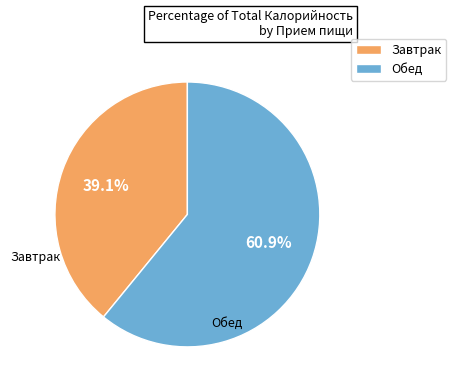

To the nearest percent, what is the difference between the largest and smallest slice percentages?

22%